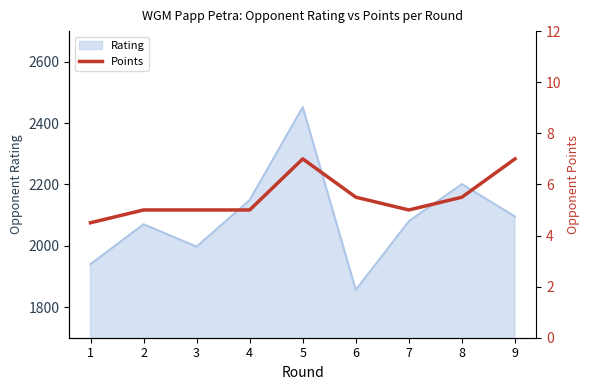

Reading right to left, what are all the values shown in this chart?

7.0	5.5	5.0	5.5	7.0	5.0	5.0	5.0	4.5